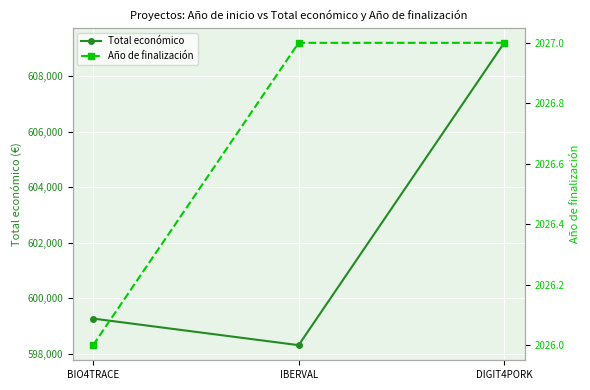

What is the label of the 2nd point from the left?

IBERVAL